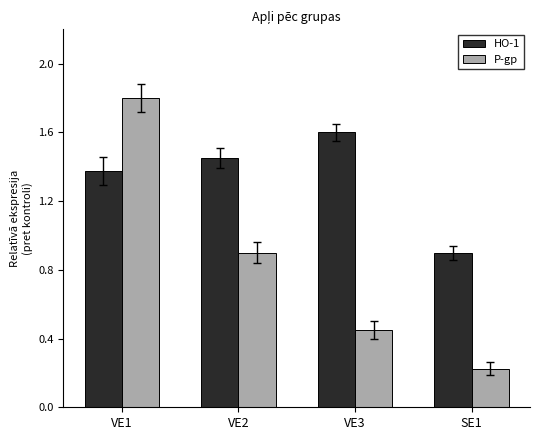

Which series has the largest total across all categories?

HO-1